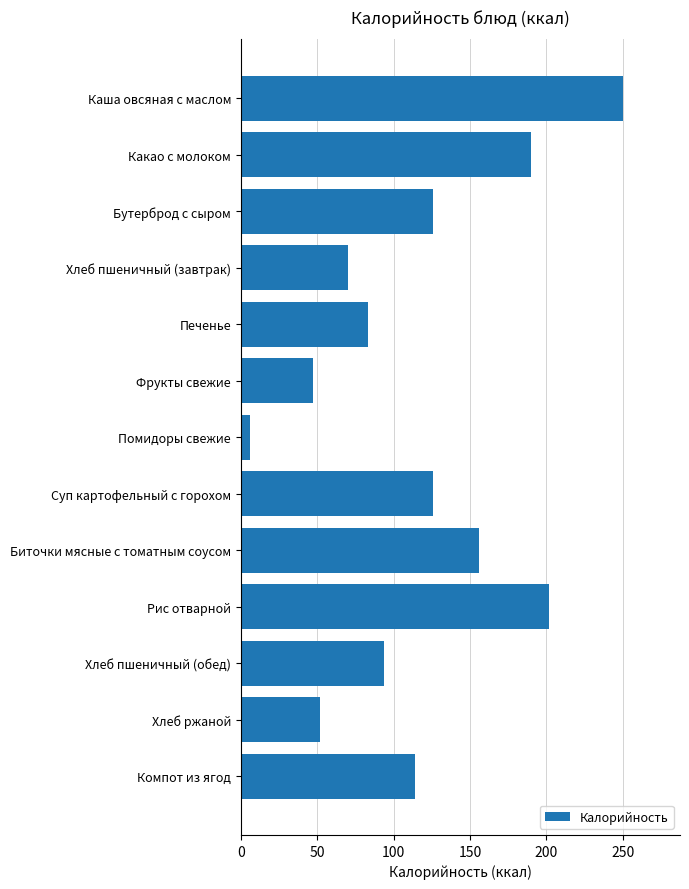

True or false: the data shows 83 at Печенье.

True